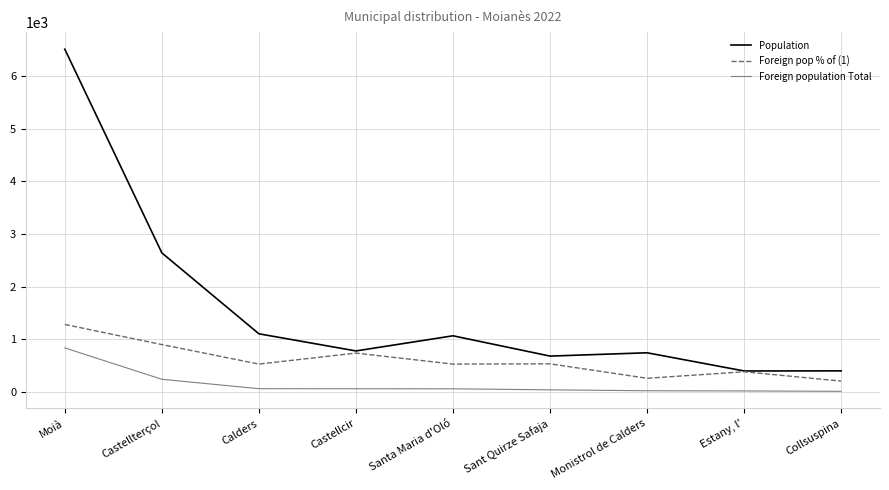

At which category is the sum across all series the highest?

Moià